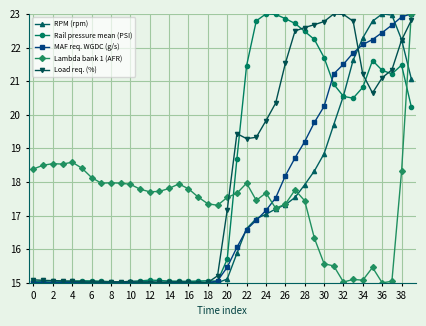

What is the greatest value displayed?

23.0